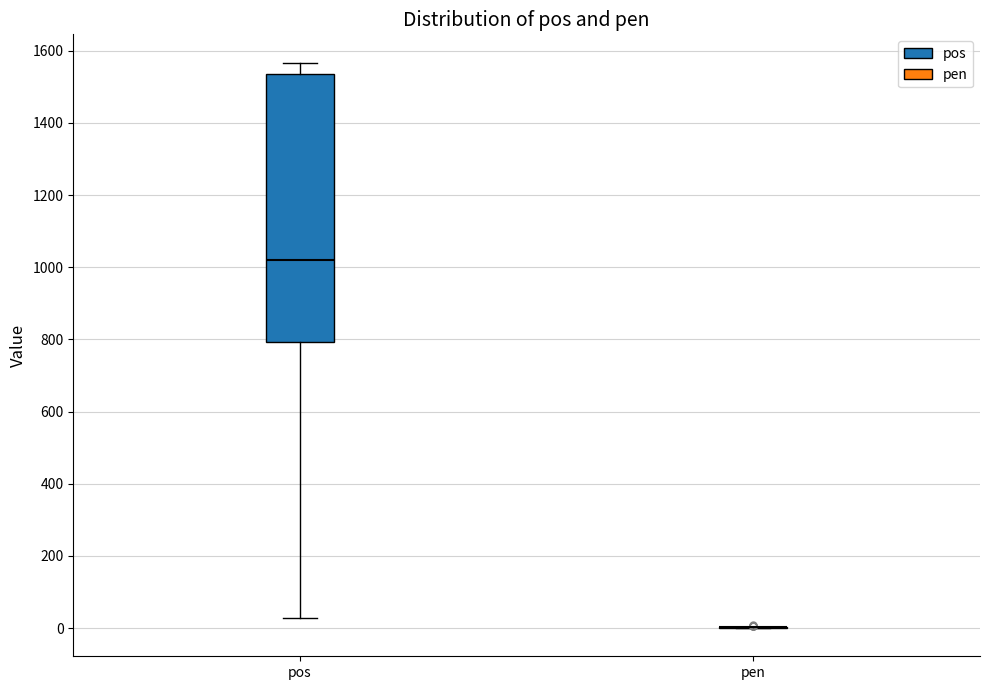

Comparing the boxes themselves (not the whiskers), which one is the tallest?

pos